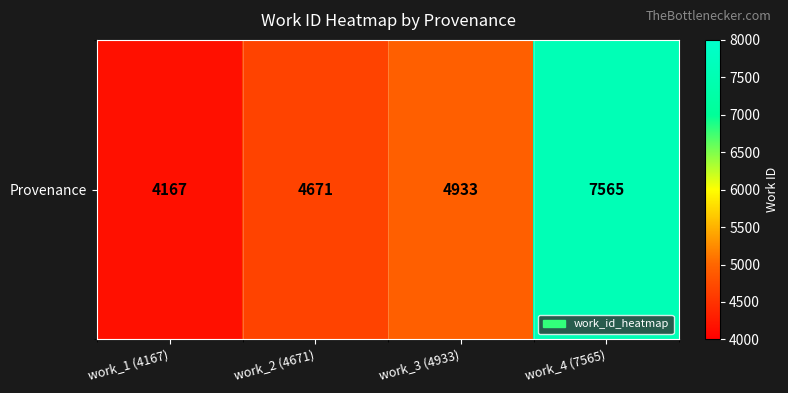

What is the change in value from work_2 (4671) to work_3 (4933)?

+262